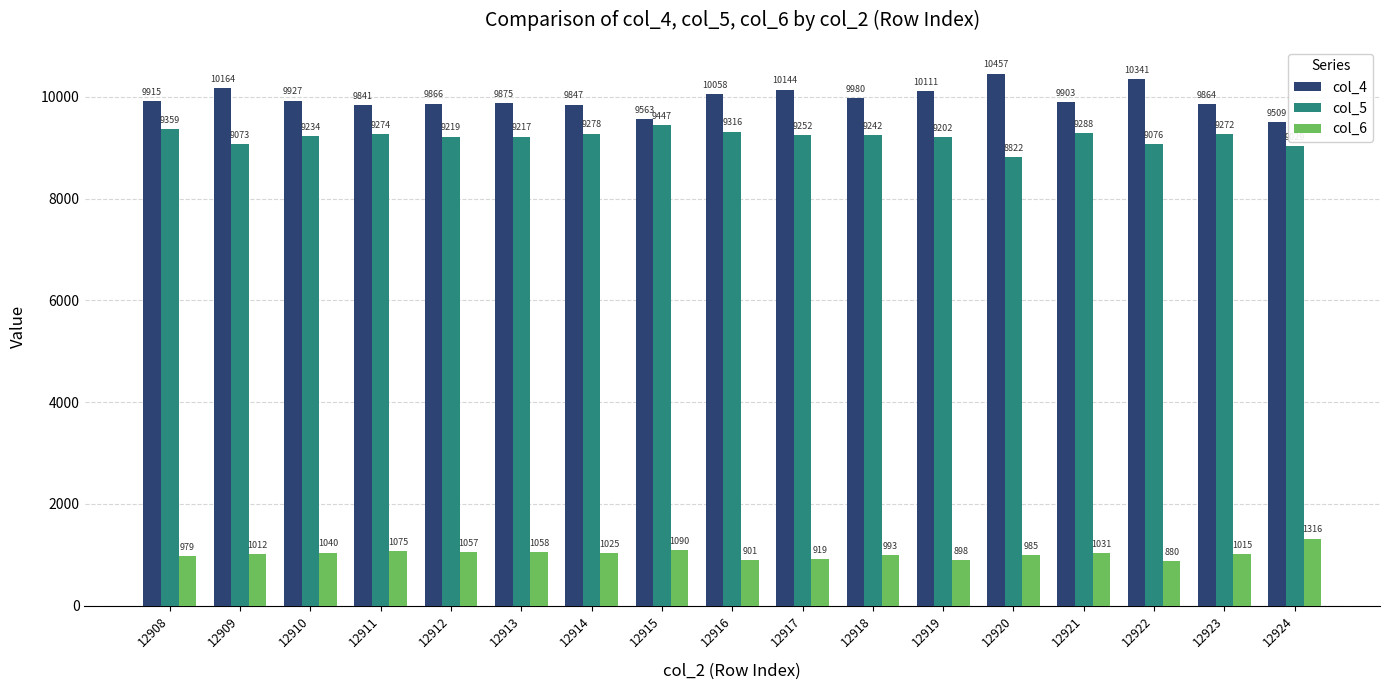

True or false: col_6 has a value of 1535 at 12917.

False